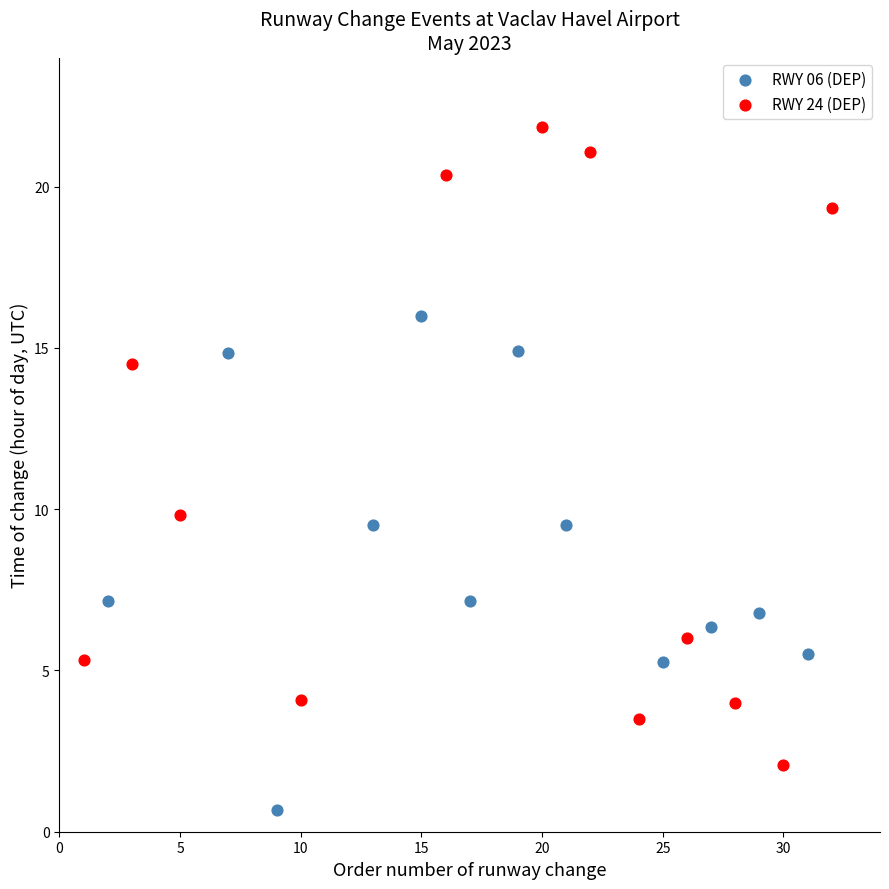

Which series has the widest spread of Y values?

RWY 24 (DEP)